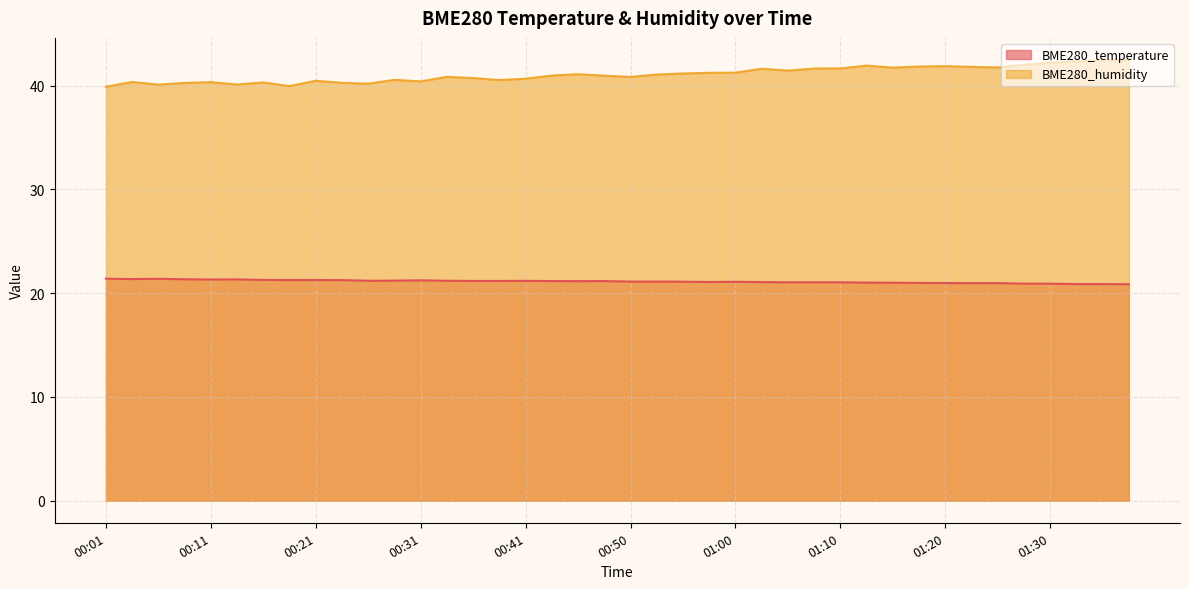

Which series has the widest spread of values?

BME280_humidity